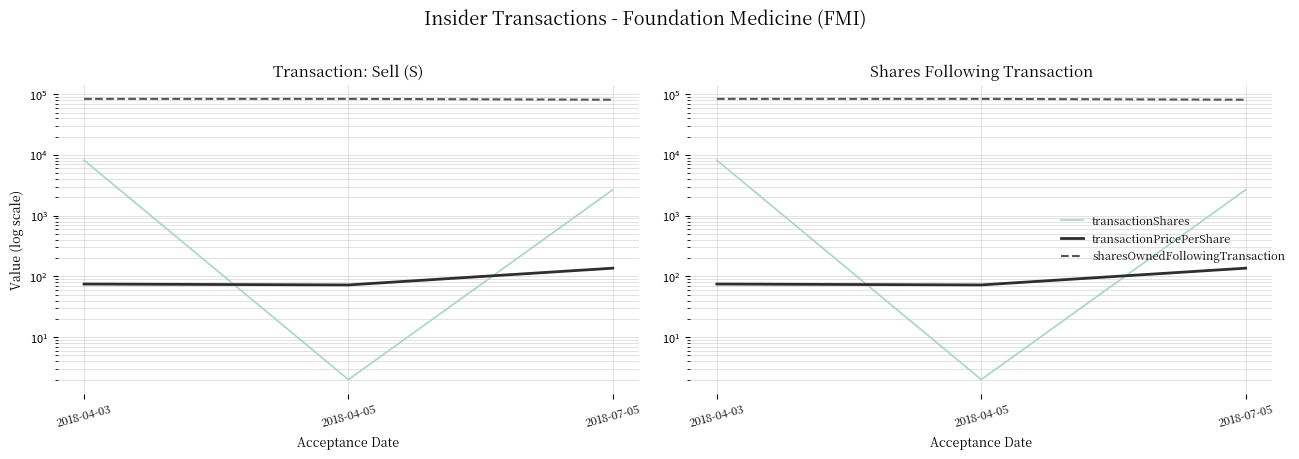

Does the chart display data point markers on the line(s)?

No